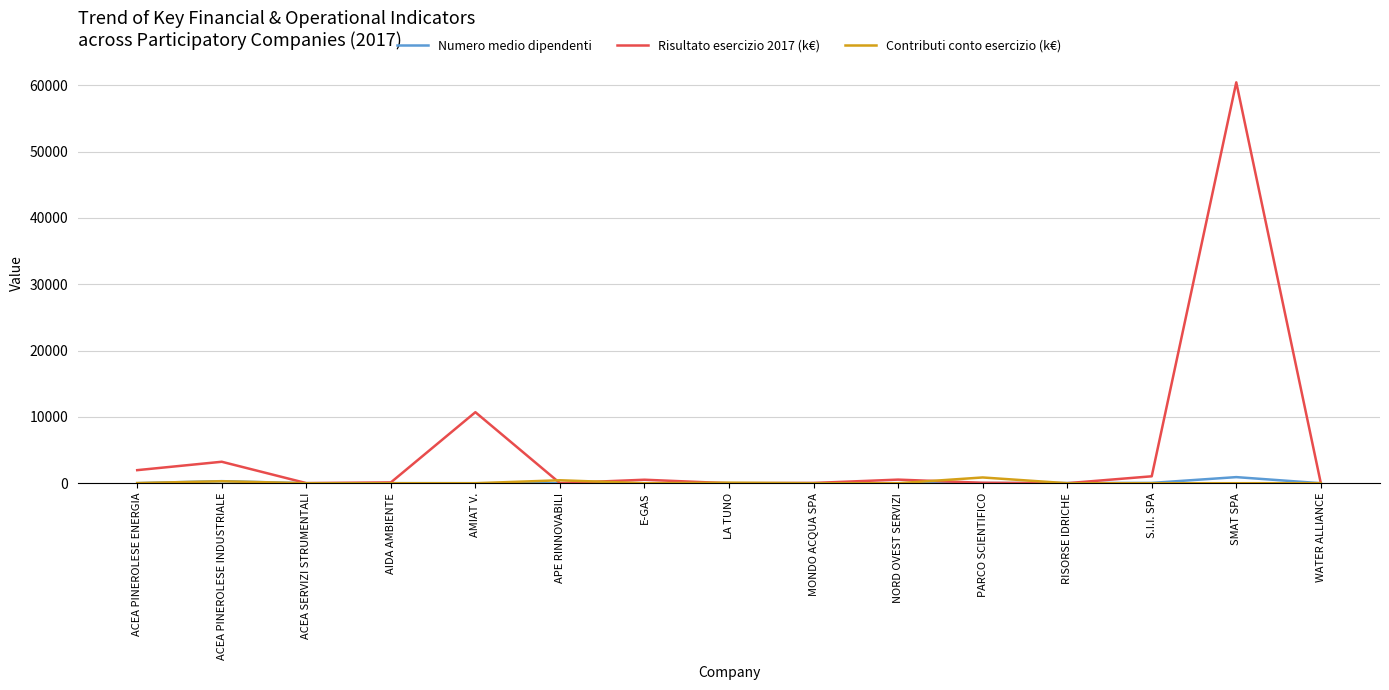

The value of Numero medio dipendenti at S.I.I. SPA is 47.0. True or false?

True